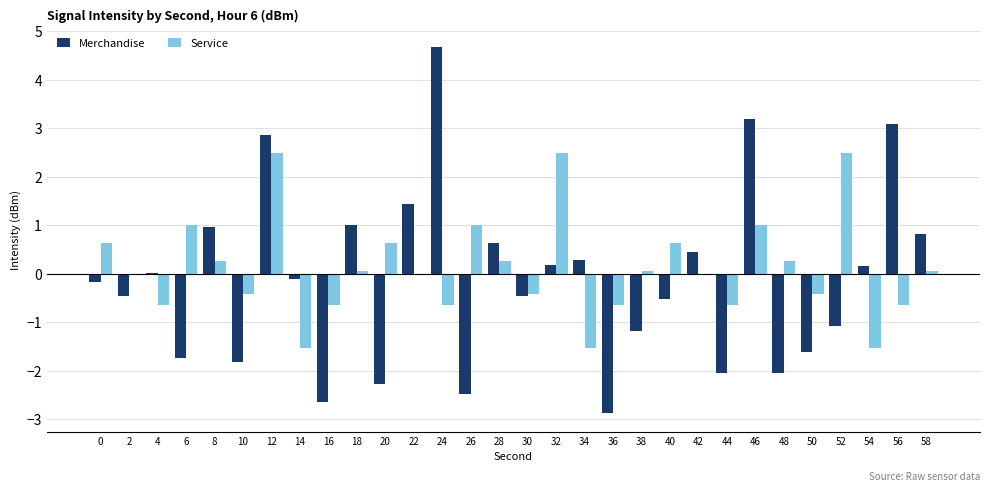

What are all the series names shown in the legend?

Merchandise, Service